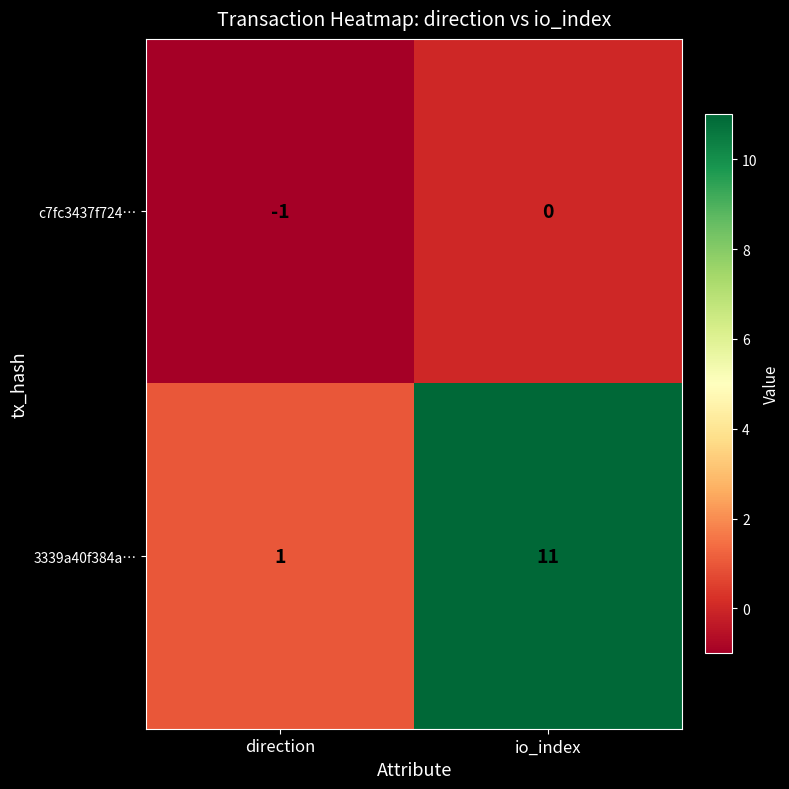

Reading left to right, list all the values displayed in this chart.

c7fc3437f724…: -1	0
3339a40f384a…: 1	11